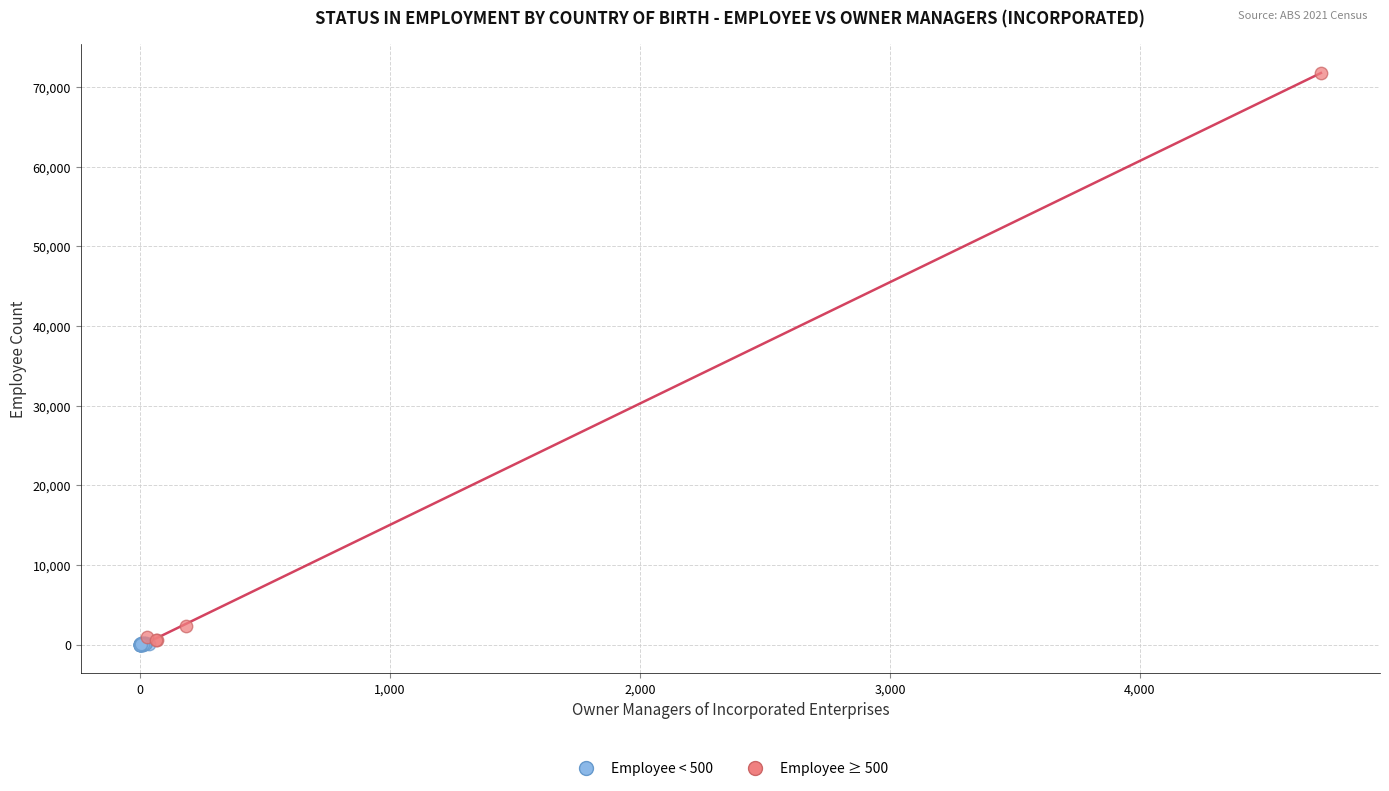

Which series has the largest Y range (max minus min)?

Employee ≥ 500